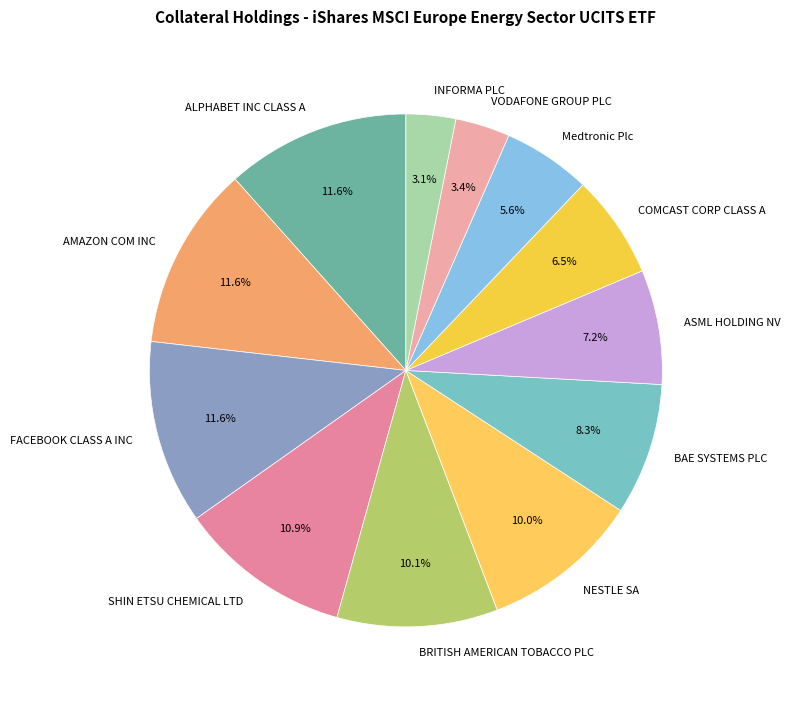

What percentage is the ALPHABET INC CLASS A slice, to the nearest percent?

12%